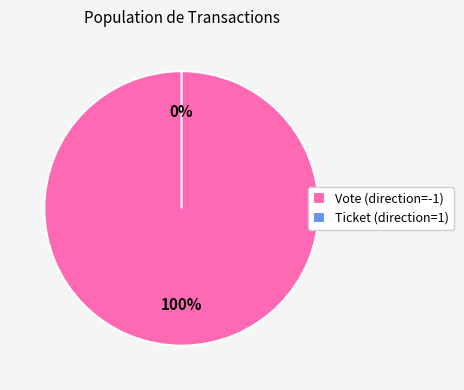

Between Vote (direction=-1) and Ticket (direction=1), which is larger?

Vote (direction=-1)